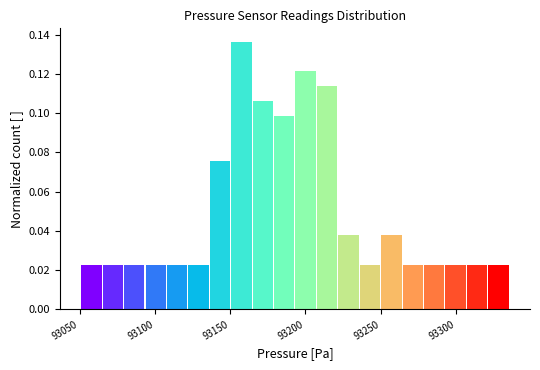

Read against the x-axis, roughly where is the centre of the tallest bar?

93155